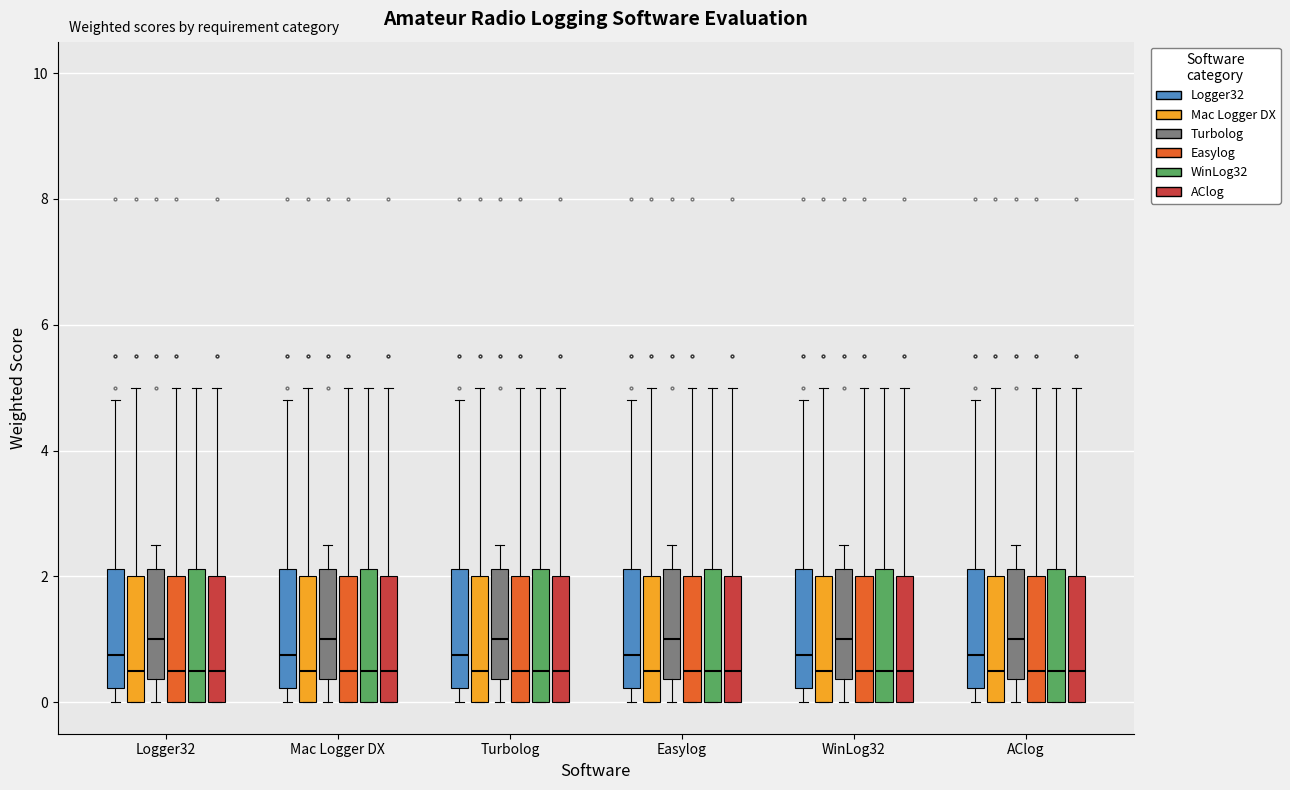

Reading left to right, read every box against the y-axis: the position of its median line, the range the box covers, and the ends of its whiskers. The values are not printed on the chart, so give them approximately, as read against the axis.

Logger32 (Logger32): median 0.8, box 0.2 to 2.2, whiskers 0.0 to 4.8
Logger32 (Mac Logger DX): median 0.6, box 0.0 to 2.0, whiskers 0.0 to 5.0
Logger32 (Turbolog): median 1.0, box 0.4 to 2.2, whiskers 0.0 to 2.6
Logger32 (Easylog): median 0.6, box 0.0 to 2.0, whiskers 0.0 to 5.0
Logger32 (WinLog32): median 0.6, box 0.0 to 2.2, whiskers 0.0 to 5.0
Logger32 (AClog): median 0.6, box 0.0 to 2.0, whiskers 0.0 to 5.0
Mac Logger DX (Logger32): median 0.8, box 0.2 to 2.2, whiskers 0.0 to 4.8
Mac Logger DX (Mac Logger DX): median 0.6, box 0.0 to 2.0, whiskers 0.0 to 5.0
Mac Logger DX (Turbolog): median 1.0, box 0.4 to 2.2, whiskers 0.0 to 2.6
Mac Logger DX (Easylog): median 0.6, box 0.0 to 2.0, whiskers 0.0 to 5.0
Mac Logger DX (WinLog32): median 0.6, box 0.0 to 2.2, whiskers 0.0 to 5.0
Mac Logger DX (AClog): median 0.6, box 0.0 to 2.0, whiskers 0.0 to 5.0
Turbolog (Logger32): median 0.8, box 0.2 to 2.2, whiskers 0.0 to 4.8
Turbolog (Mac Logger DX): median 0.6, box 0.0 to 2.0, whiskers 0.0 to 5.0
Turbolog (Turbolog): median 1.0, box 0.4 to 2.2, whiskers 0.0 to 2.6
Turbolog (Easylog): median 0.6, box 0.0 to 2.0, whiskers 0.0 to 5.0
Turbolog (WinLog32): median 0.6, box 0.0 to 2.2, whiskers 0.0 to 5.0
Turbolog (AClog): median 0.6, box 0.0 to 2.0, whiskers 0.0 to 5.0
Easylog (Logger32): median 0.8, box 0.2 to 2.2, whiskers 0.0 to 4.8
Easylog (Mac Logger DX): median 0.6, box 0.0 to 2.0, whiskers 0.0 to 5.0
Easylog (Turbolog): median 1.0, box 0.4 to 2.2, whiskers 0.0 to 2.6
Easylog (Easylog): median 0.6, box 0.0 to 2.0, whiskers 0.0 to 5.0
Easylog (WinLog32): median 0.6, box 0.0 to 2.2, whiskers 0.0 to 5.0
Easylog (AClog): median 0.6, box 0.0 to 2.0, whiskers 0.0 to 5.0
WinLog32 (Logger32): median 0.8, box 0.2 to 2.2, whiskers 0.0 to 4.8
WinLog32 (Mac Logger DX): median 0.6, box 0.0 to 2.0, whiskers 0.0 to 5.0
WinLog32 (Turbolog): median 1.0, box 0.4 to 2.2, whiskers 0.0 to 2.6
WinLog32 (Easylog): median 0.6, box 0.0 to 2.0, whiskers 0.0 to 5.0
WinLog32 (WinLog32): median 0.6, box 0.0 to 2.2, whiskers 0.0 to 5.0
WinLog32 (AClog): median 0.6, box 0.0 to 2.0, whiskers 0.0 to 5.0
AClog (Logger32): median 0.8, box 0.2 to 2.2, whiskers 0.0 to 4.8
AClog (Mac Logger DX): median 0.6, box 0.0 to 2.0, whiskers 0.0 to 5.0
AClog (Turbolog): median 1.0, box 0.4 to 2.2, whiskers 0.0 to 2.6
AClog (Easylog): median 0.6, box 0.0 to 2.0, whiskers 0.0 to 5.0
AClog (WinLog32): median 0.6, box 0.0 to 2.2, whiskers 0.0 to 5.0
AClog (AClog): median 0.6, box 0.0 to 2.0, whiskers 0.0 to 5.0